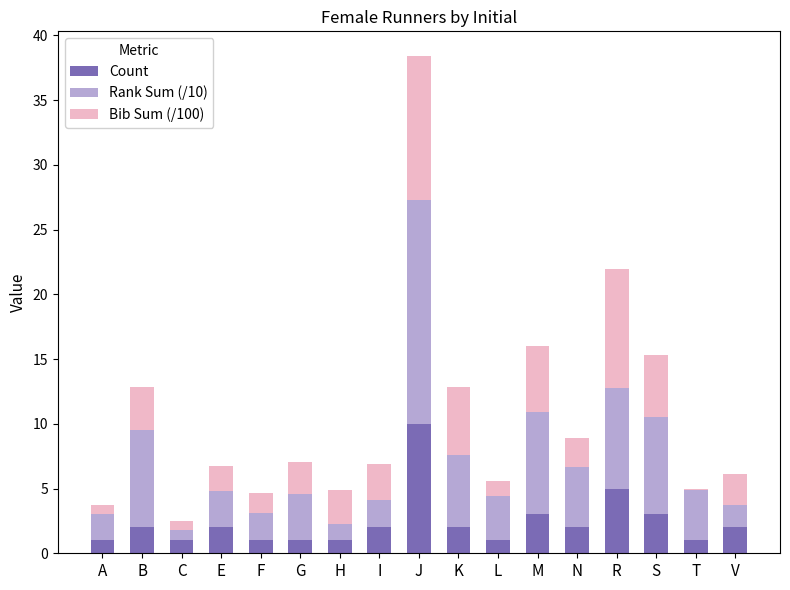

At which category is the sum across all series the highest?

J